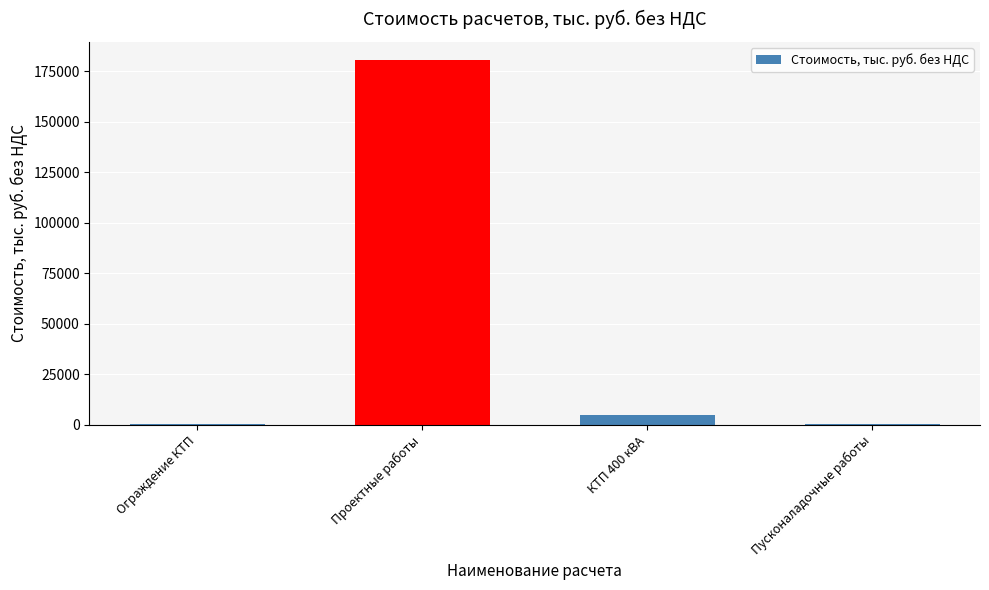

Which label corresponds to the largest value in the chart?

Проектные работы